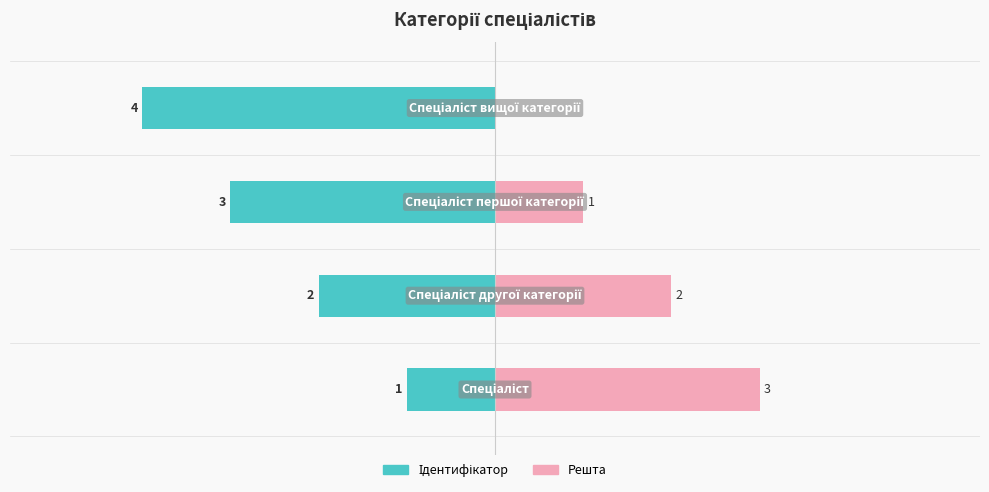

Reading left to right, list all the values displayed in this chart.

Ідентифікатор: -1	-2	-3	-4
Решта: 3	2	1	0